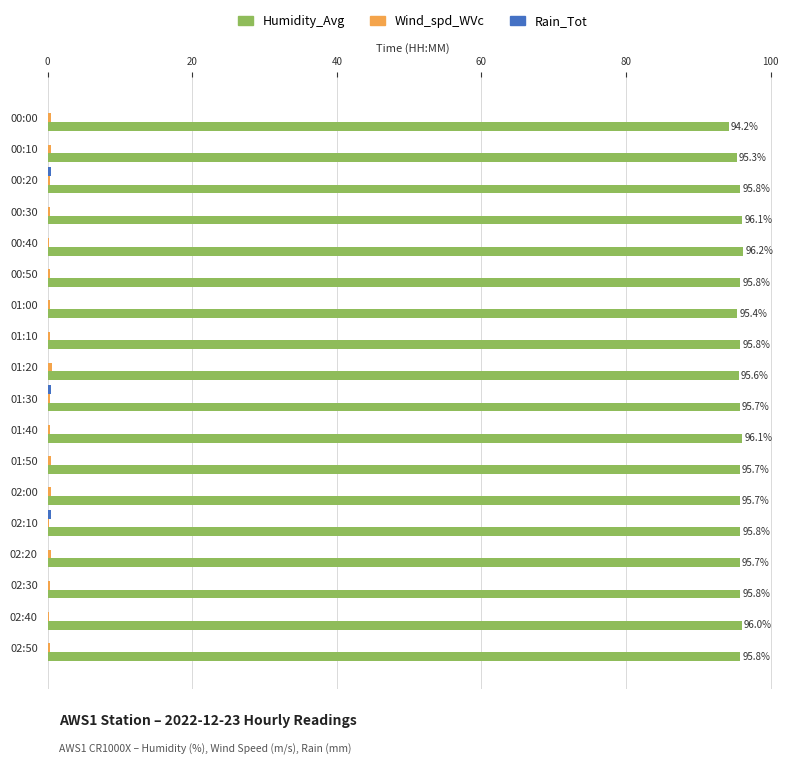

What is the maximum value for Humidity_Avg?

96.2